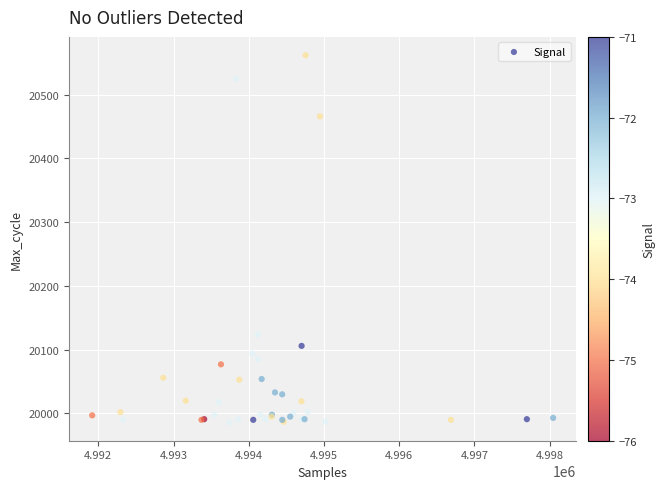

What Y value in the scatter plot is closest to 20274?

20124